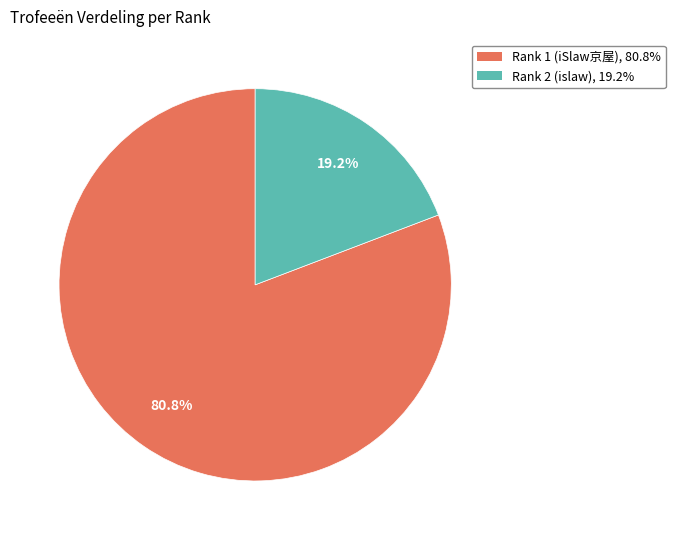

Is there any slice that represents more than half of the pie?

Yes